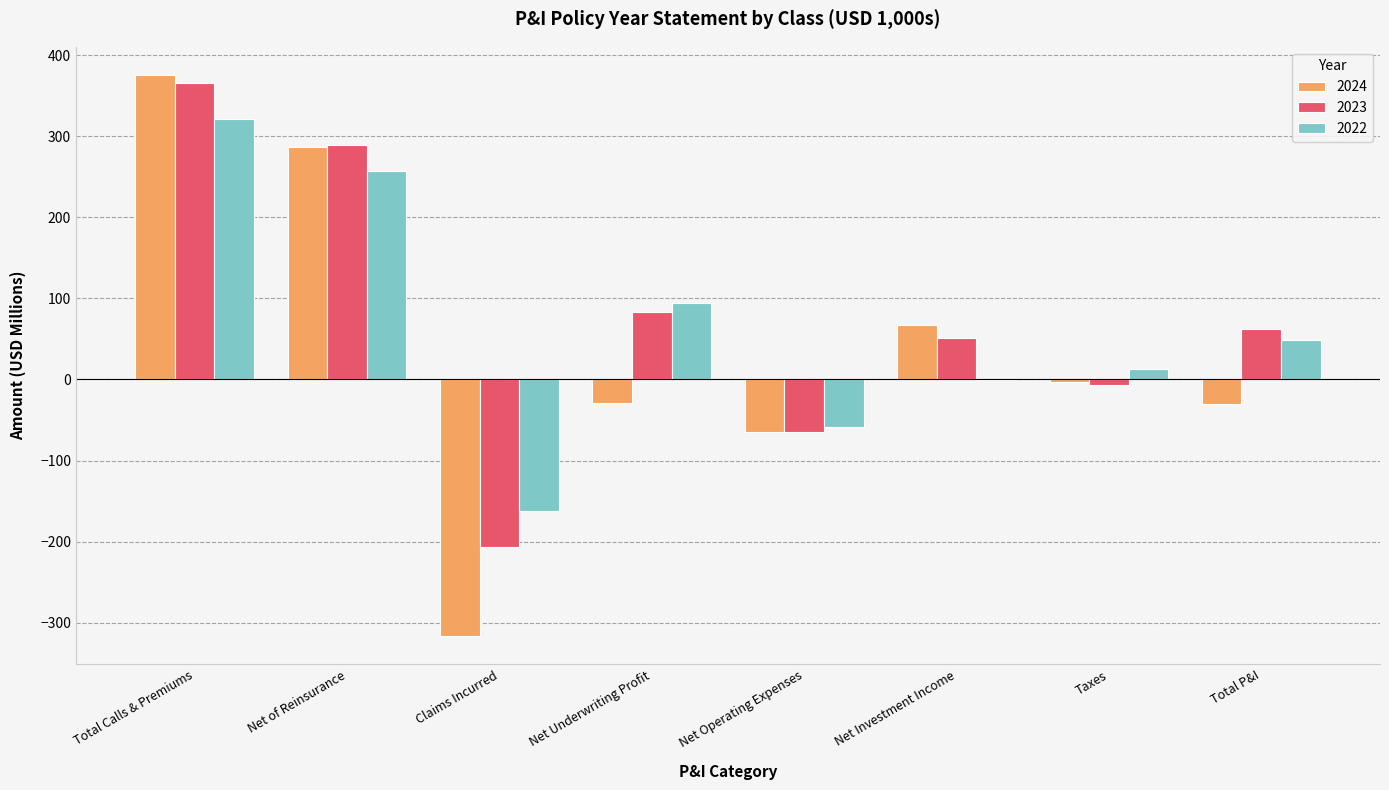

What are all the series names shown in the legend?

2024, 2023, 2022